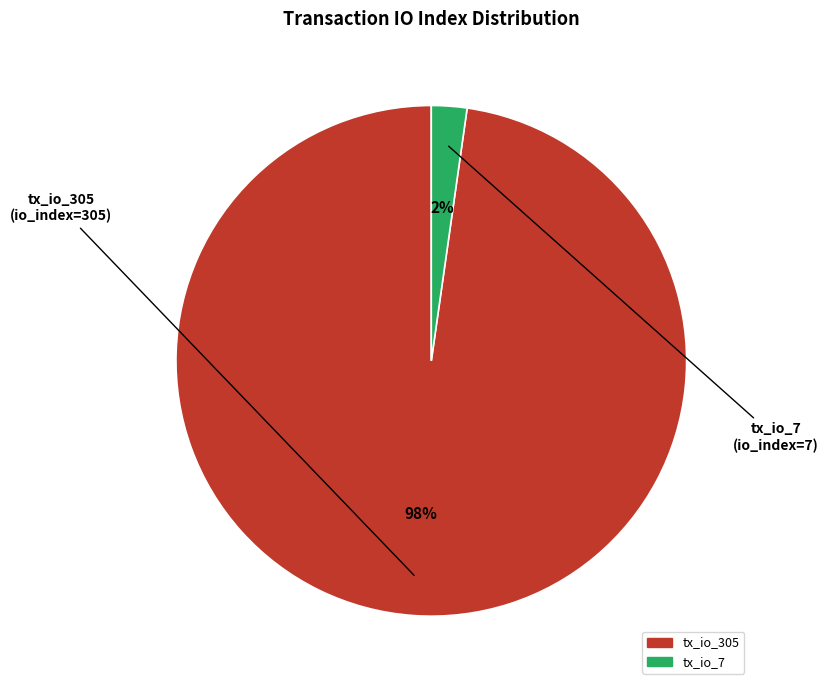

To the nearest percent, what is the difference between the largest and smallest slice percentages?

96%